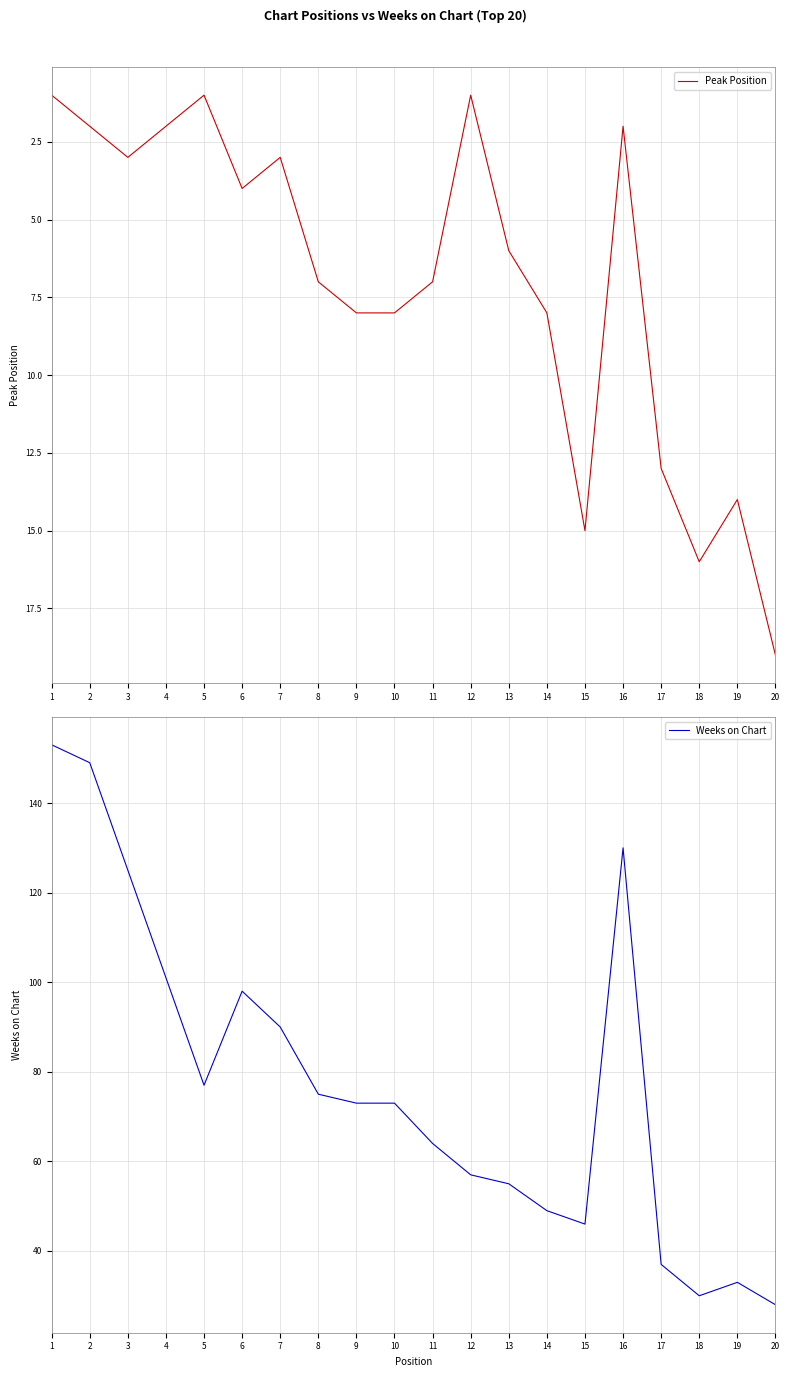

The value of Weeks on Chart at 10 is 73. True or false?

True